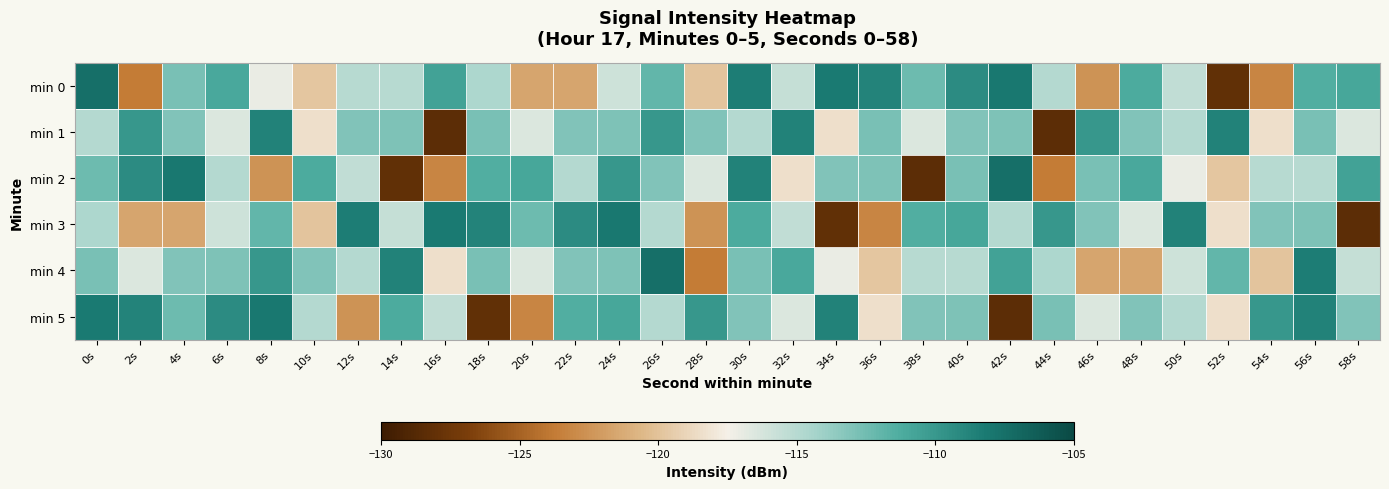

At which category does the chart reach its minimum across all series?

16s